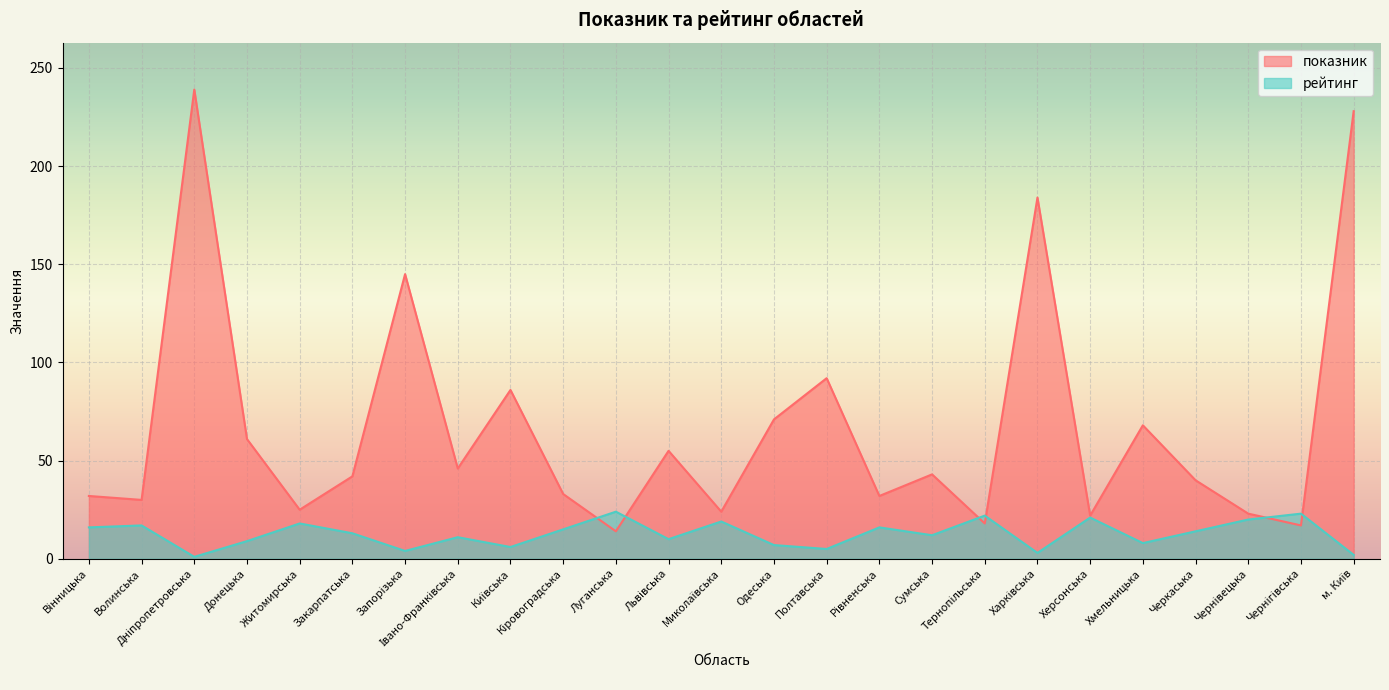

At which category does показник reach its first local valley?

Волинська